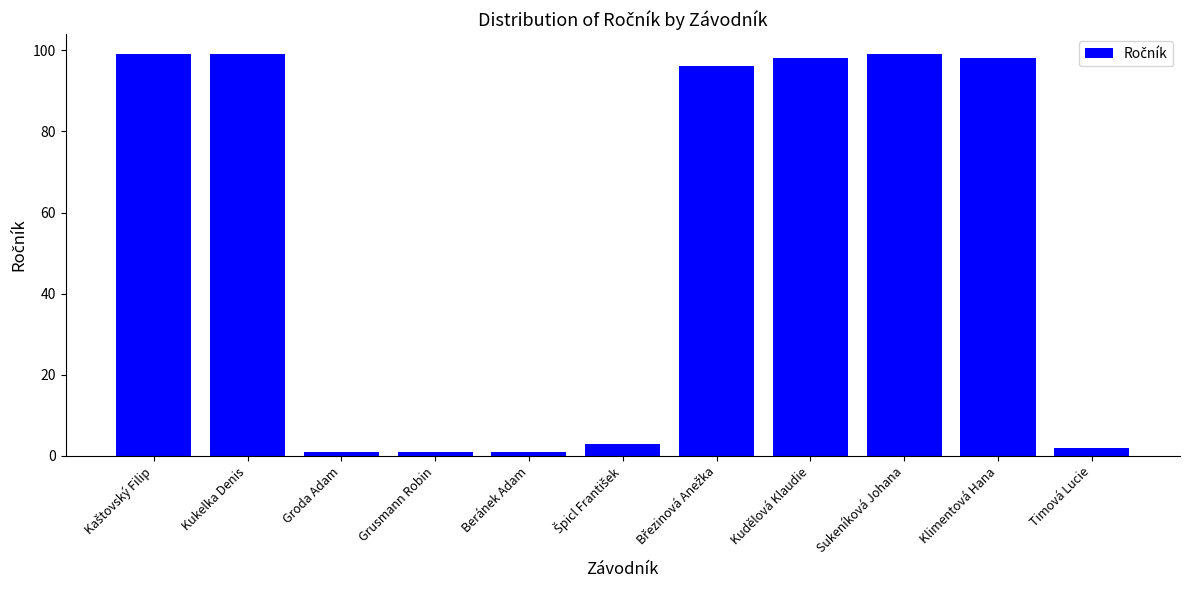

Reading right to left, transcribe all the data shown in this chart.

2	98	99	98	96	3	1	1	1	99	99